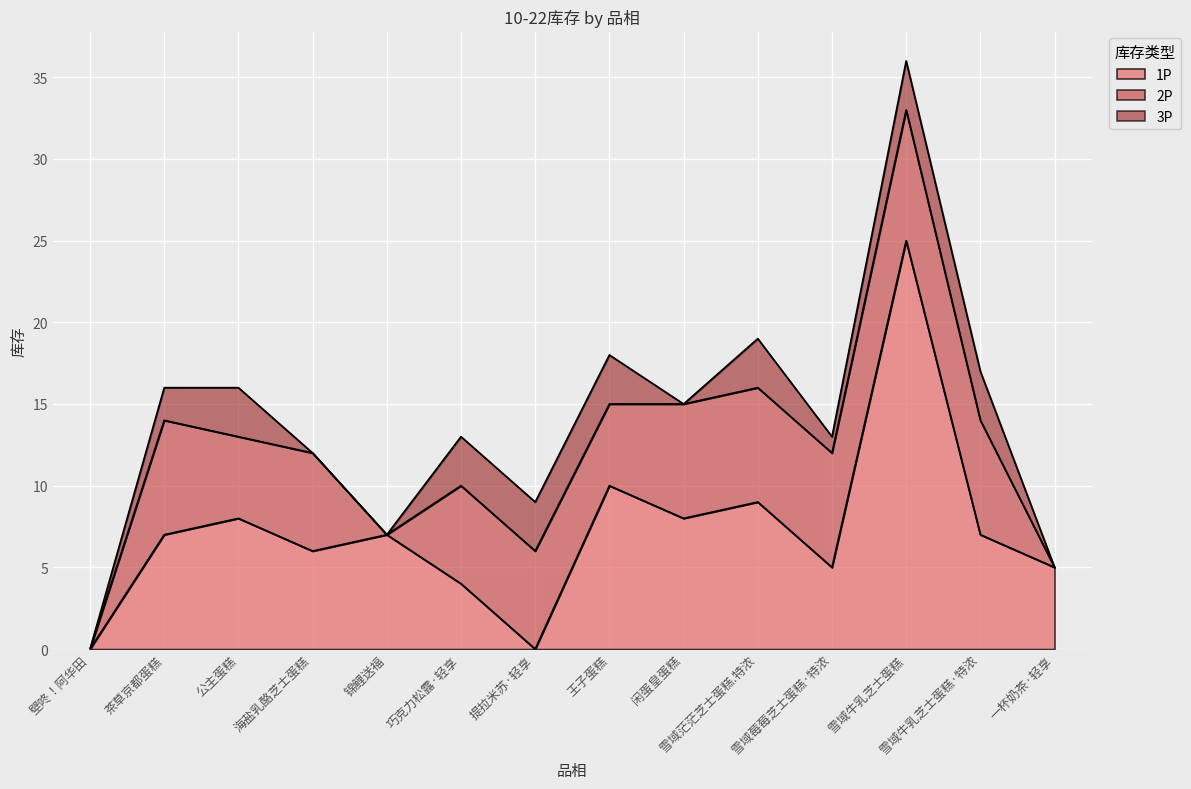

The value of 2P at 雪域牛乳芝士蛋糕 is 14. True or false?

False